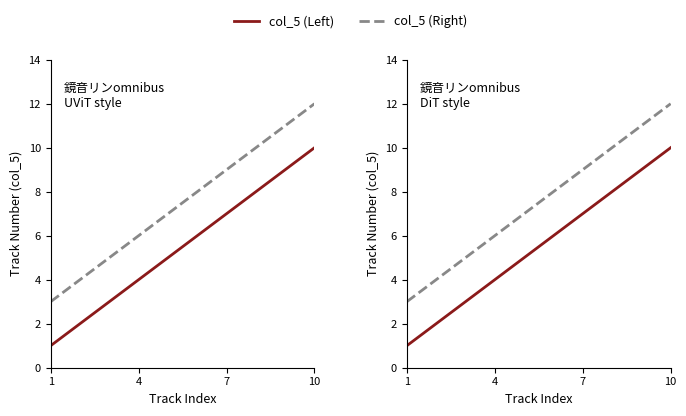

True or false: col_5 (Right) and col_5 (Left) cross at least once.

False